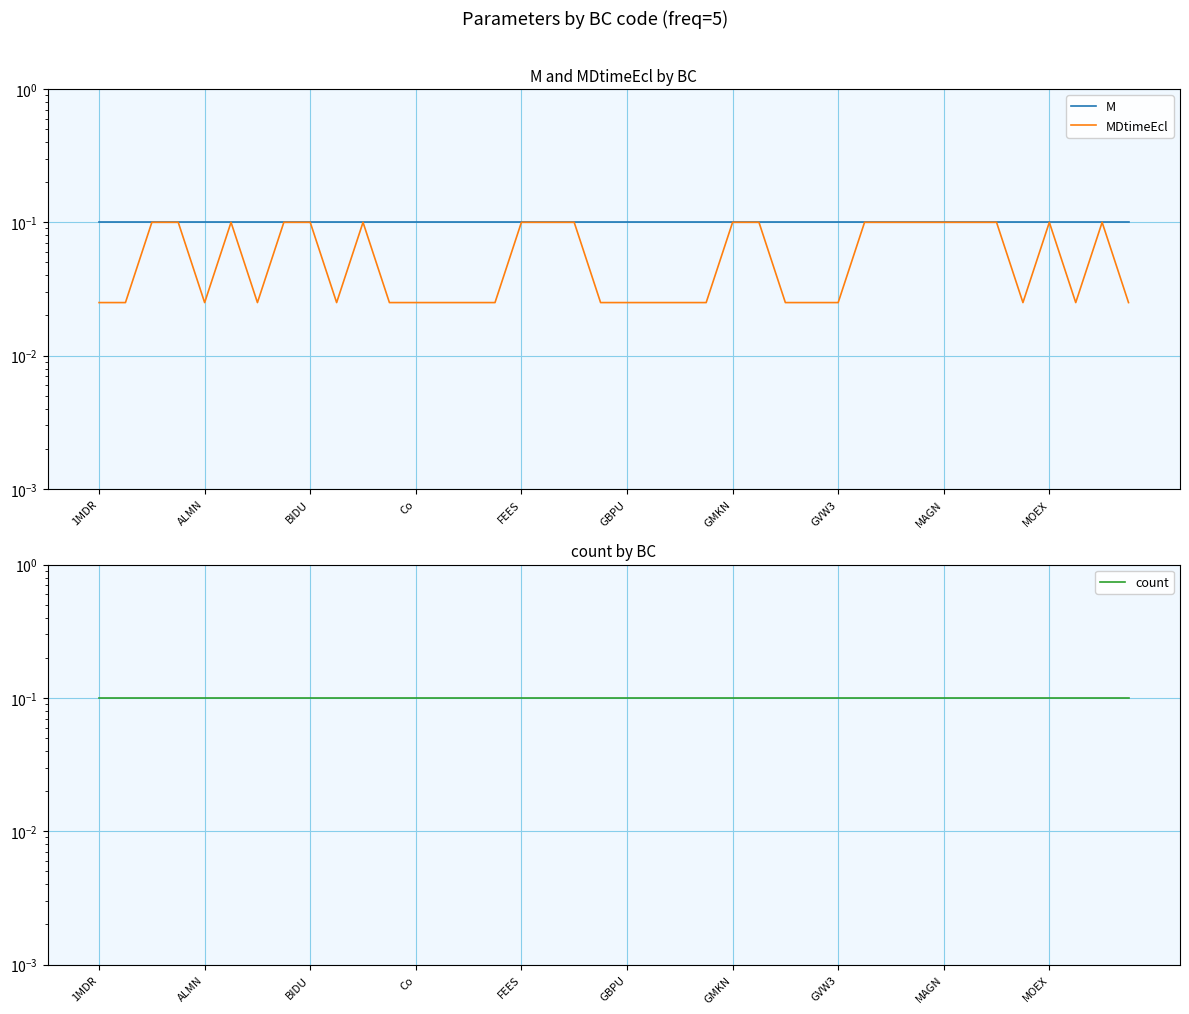

Reading right to left, what are all the values shown in this chart?

M: 0.1	0.1	0.1	0.1	0.1	0.1	0.1	0.1	0.1	0.1	0.1	0.1	0.1	0.1	0.1	0.1	0.1	0.1	0.1	0.1	0.1	0.1	0.1	0.1	0.1	0.1	0.1	0.1	0.1	0.1	0.1	0.1	0.1	0.1	0.1	0.1	0.1	0.1	0.1	0.1
MDtimeEcl: 0.0	0.1	0.0	0.1	0.0	0.1	0.1	0.1	0.1	0.1	0.1	0.0	0.0	0.0	0.1	0.1	0.0	0.0	0.0	0.0	0.0	0.1	0.1	0.1	0.0	0.0	0.0	0.0	0.0	0.1	0.0	0.1	0.1	0.0	0.1	0.0	0.1	0.1	0.0	0.0
count: 0.1	0.1	0.1	0.1	0.1	0.1	0.1	0.1	0.1	0.1	0.1	0.1	0.1	0.1	0.1	0.1	0.1	0.1	0.1	0.1	0.1	0.1	0.1	0.1	0.1	0.1	0.1	0.1	0.1	0.1	0.1	0.1	0.1	0.1	0.1	0.1	0.1	0.1	0.1	0.1